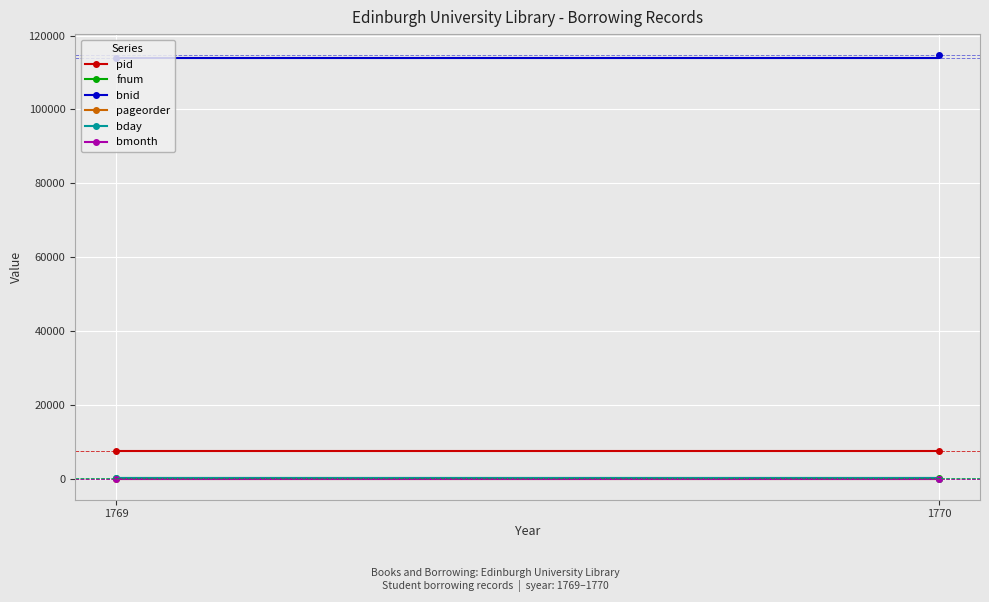

How many lines are shown in the chart?

6